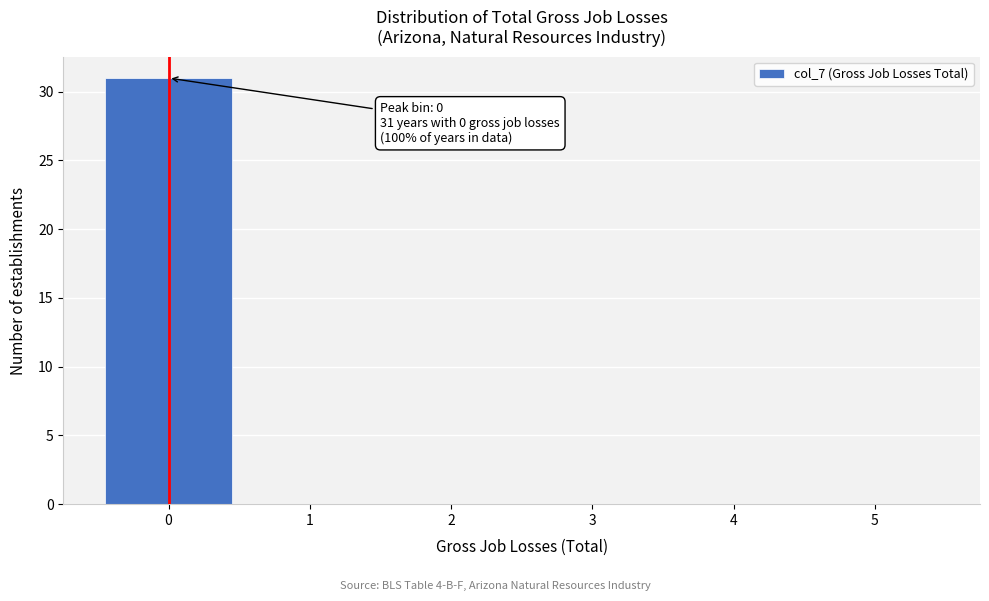

Which range on the x-axis has the tallest bar?

-0.5 to 0.5